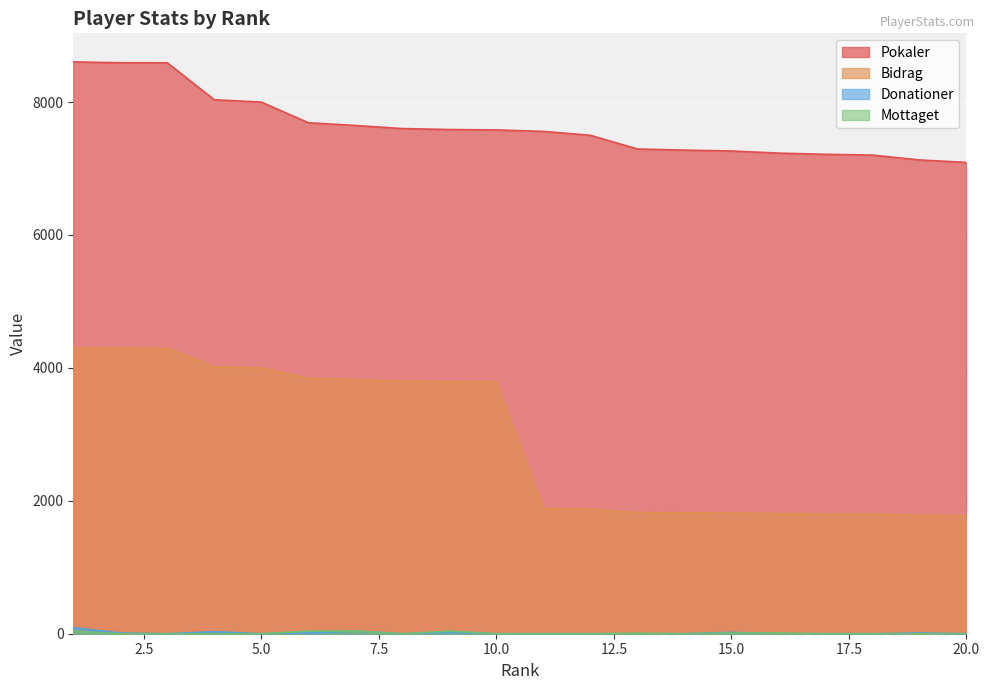

Read the Bidrag value at 5.0, to the nearest 100.

4000